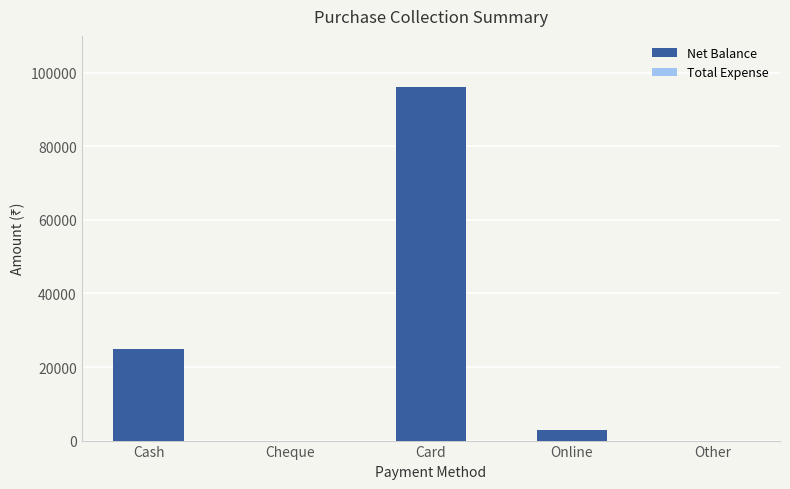

Between Cheque and Online, which is larger?

Online